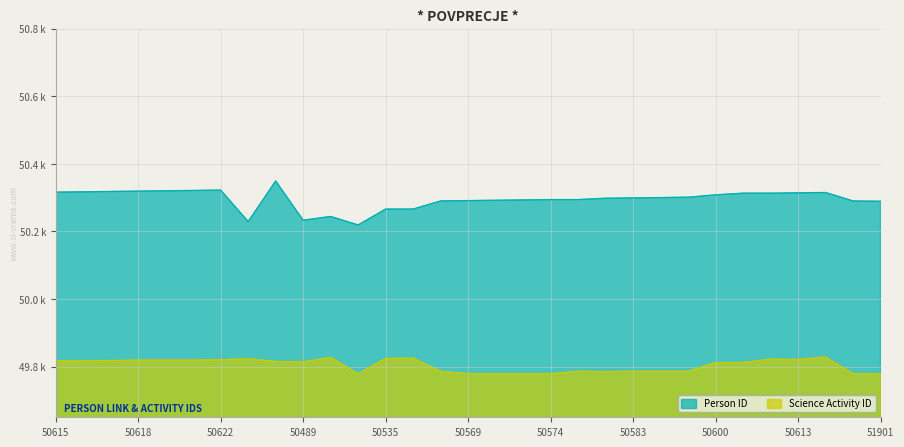

True or false: Science Activity ID and Person ID intersect in this chart.

False